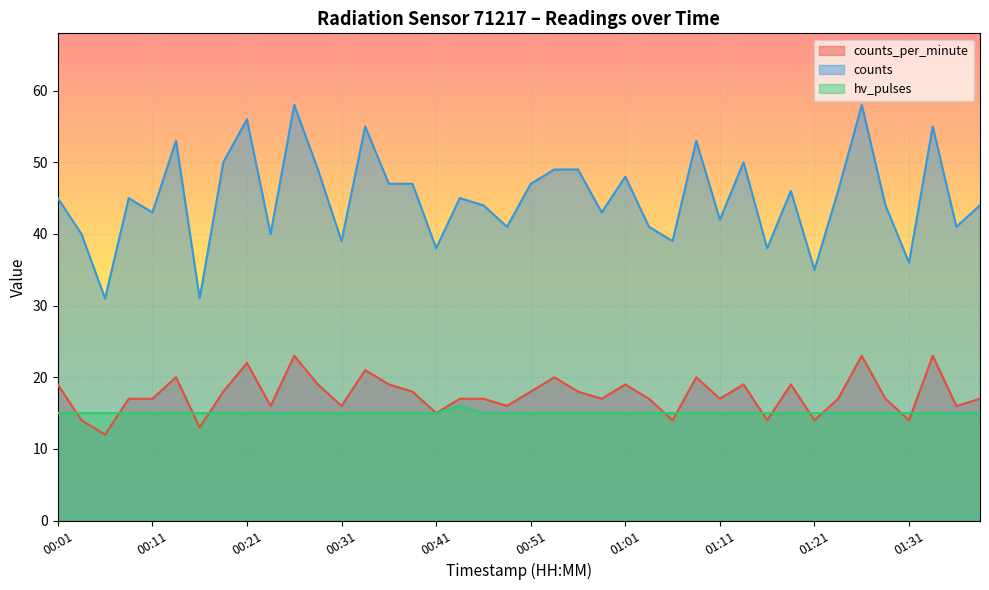

Does the chart display data point markers on the line(s)?

No